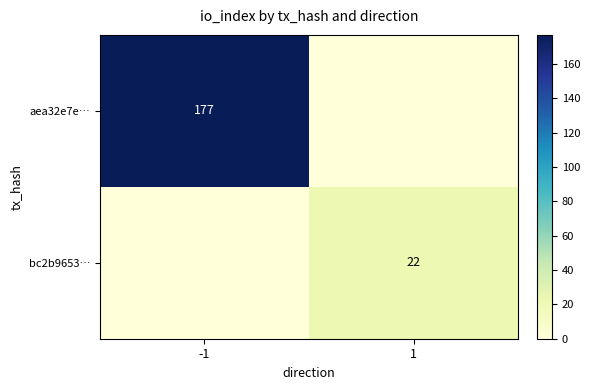

What is the spread (max minus min) of values at 1?

22